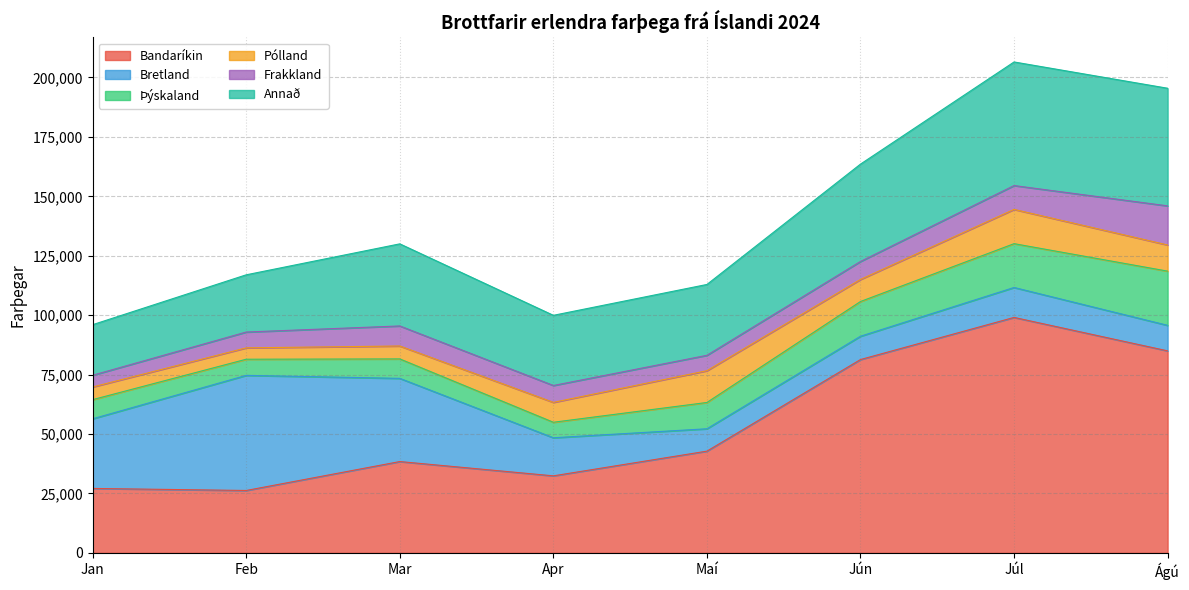

Between Maí and Ágú, which is larger?

Ágú